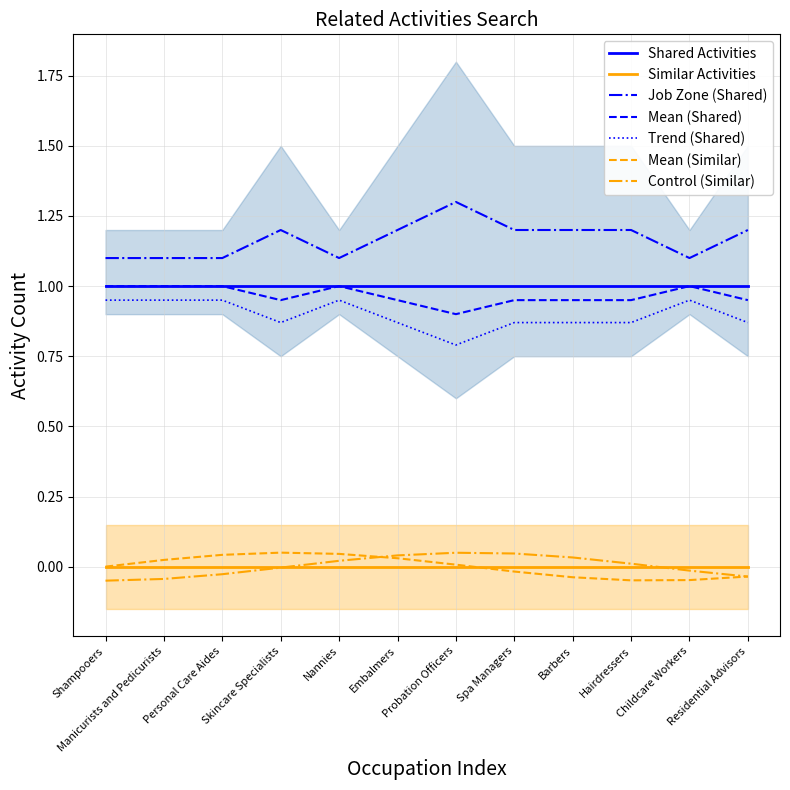

How many lines are shown in the chart?

2